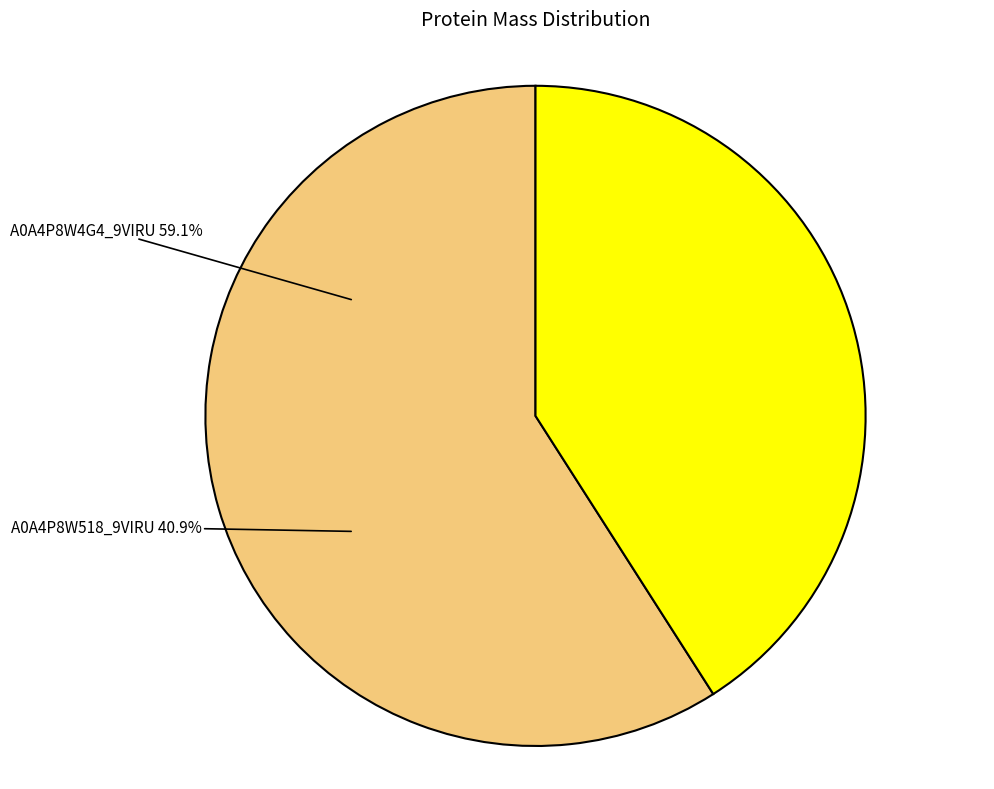

The tr|A0A4P8W4G4|A0A4P8W4G4_9VIRU slice represents 69% of the pie. True or false?

False